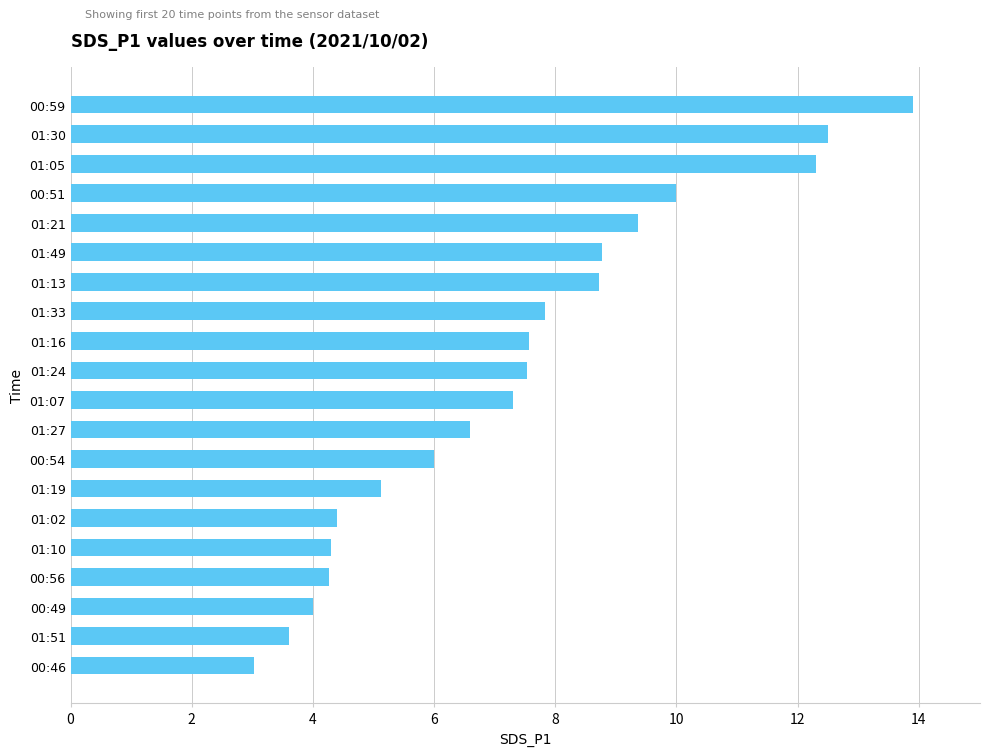

Between 01:30 and 01:16, which is larger?

01:30